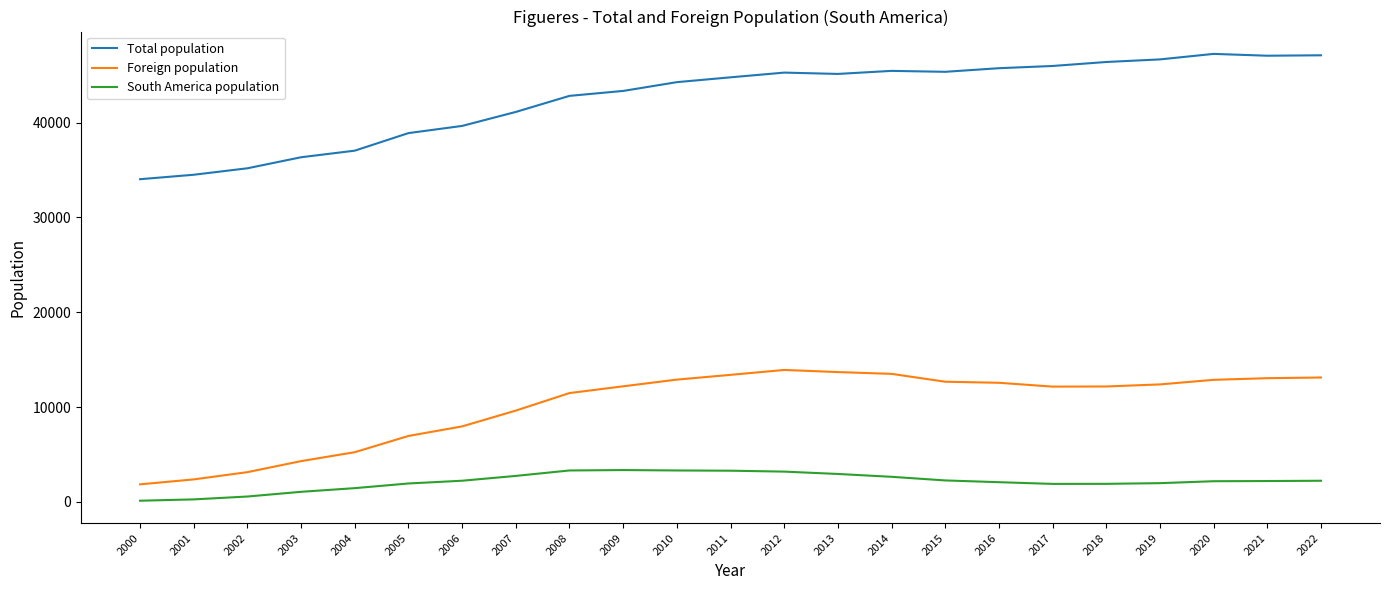

True or false: Foreign population has a value of 12869 at 2020.

True